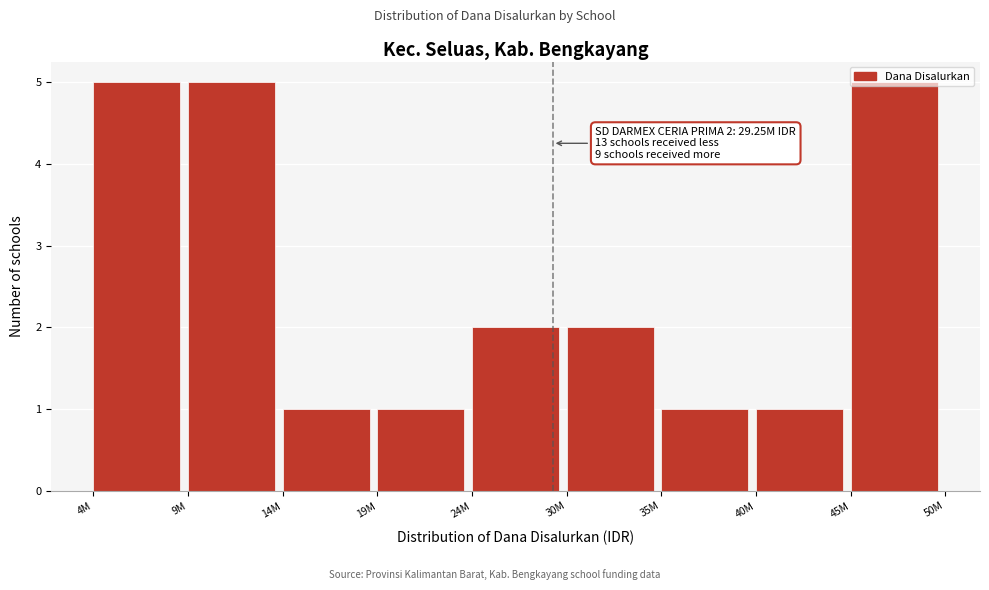

What is the label of the 7th bar from the right?

14M